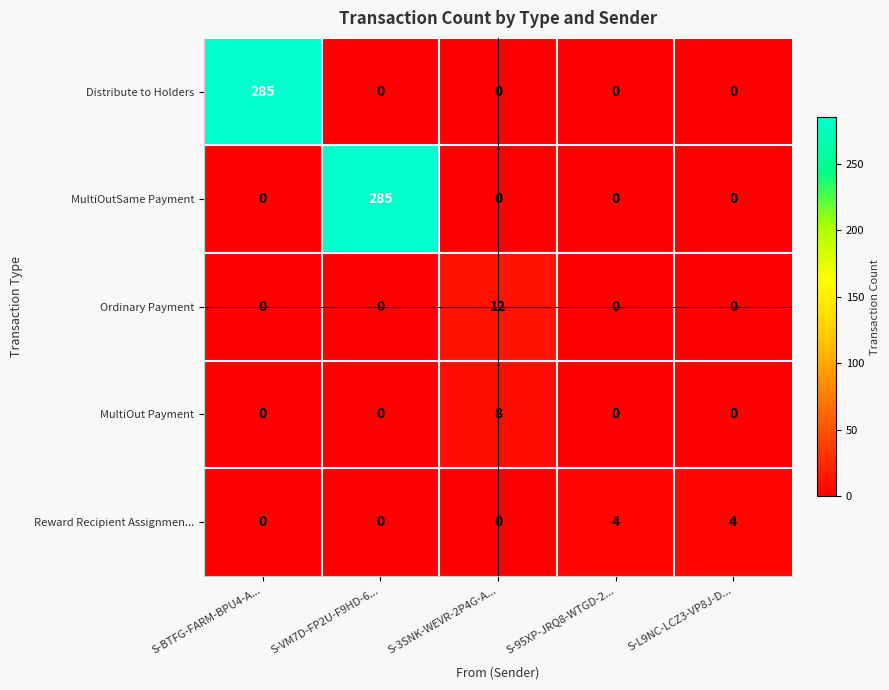

Reading left to right, what are all the values shown in this chart?

Distribute to Holders: 285	0	0	0	0
MultiOutSame Payment: 0	285	0	0	0
Ordinary Payment: 0	0	12	0	0
MultiOut Payment: 0	0	8	0	0
Reward Recipient Assignmen...: 0	0	0	4	4